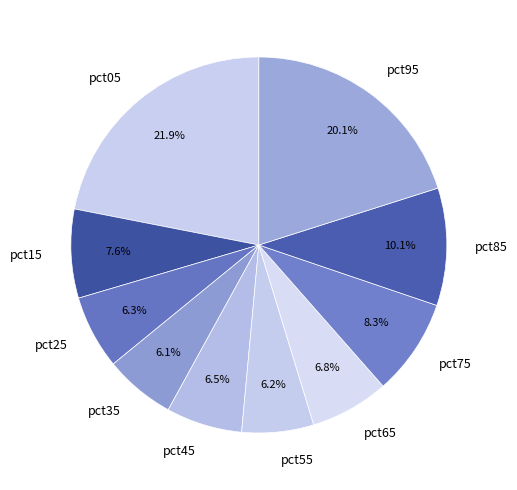

To the nearest percent, what is the combined percentage of pct75 and pct25?

15%